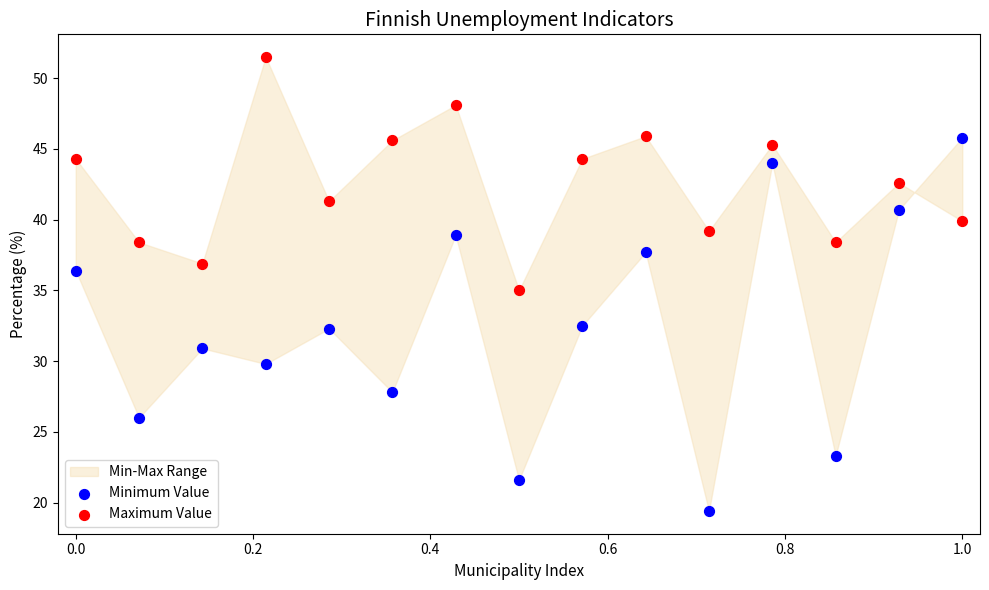

In the Maximum Value series, what Y value is closest to 43?

42.6